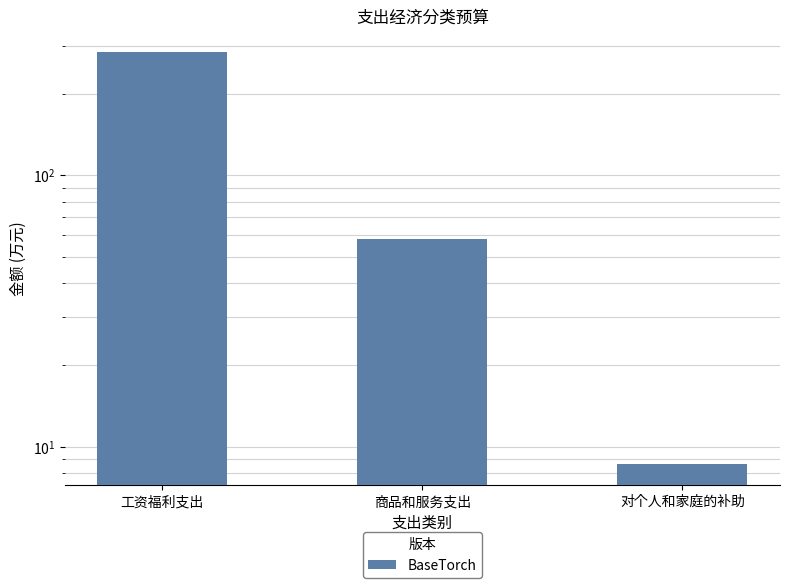

What is the average value?

117.5